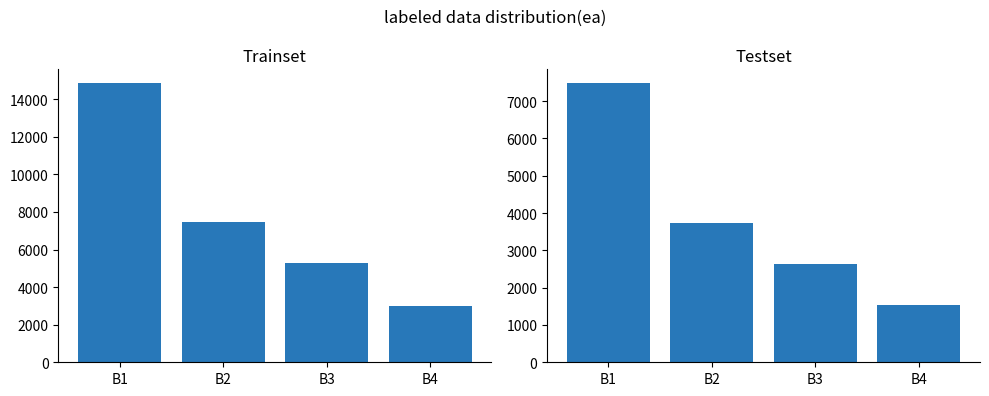

What is the sum of the Testset values at B3 and B2?

6380